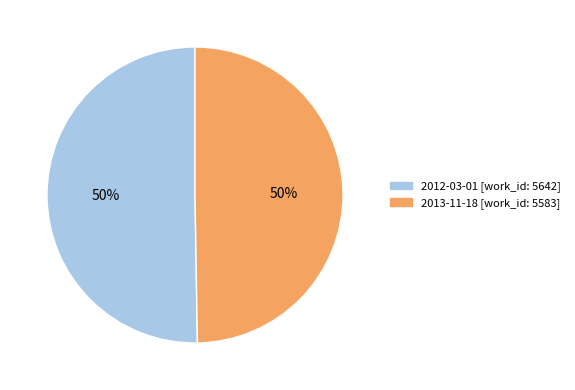

To the nearest percent, what is the combined percentage of 2013-11-18 and 2012-03-01?

100%